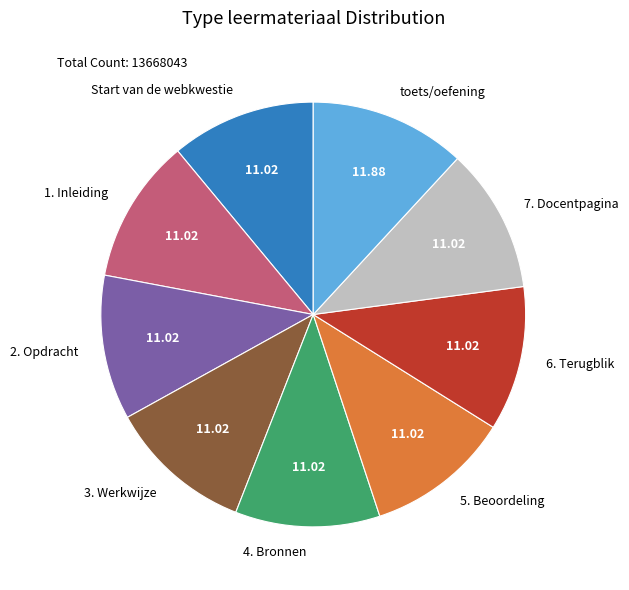

How many segments does this pie chart have?

9